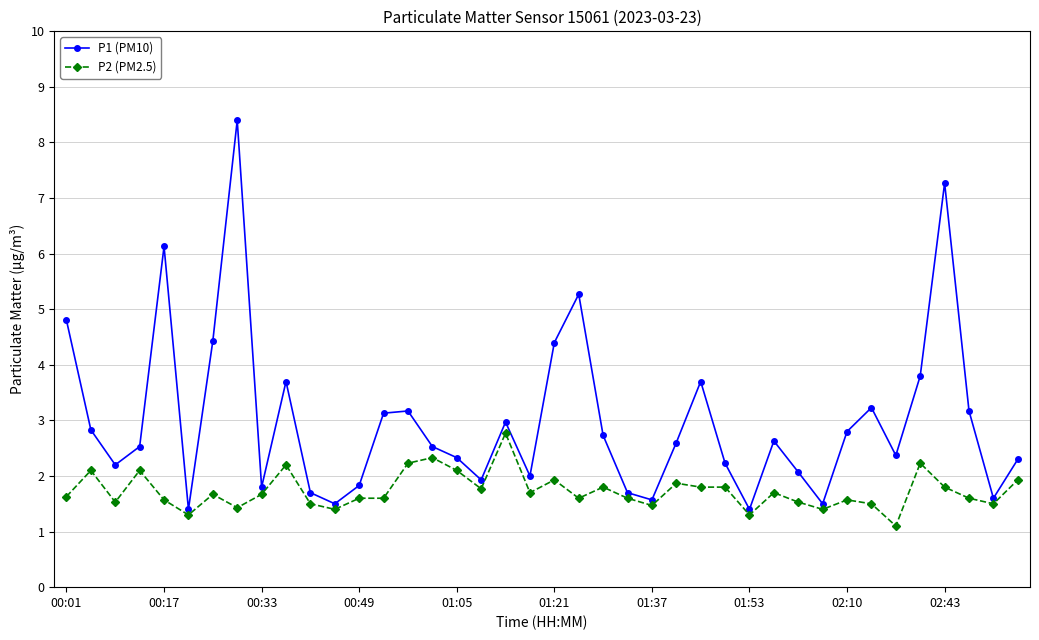

List the series in order of their peak value, lowest first.

P2 (PM2.5), P1 (PM10)